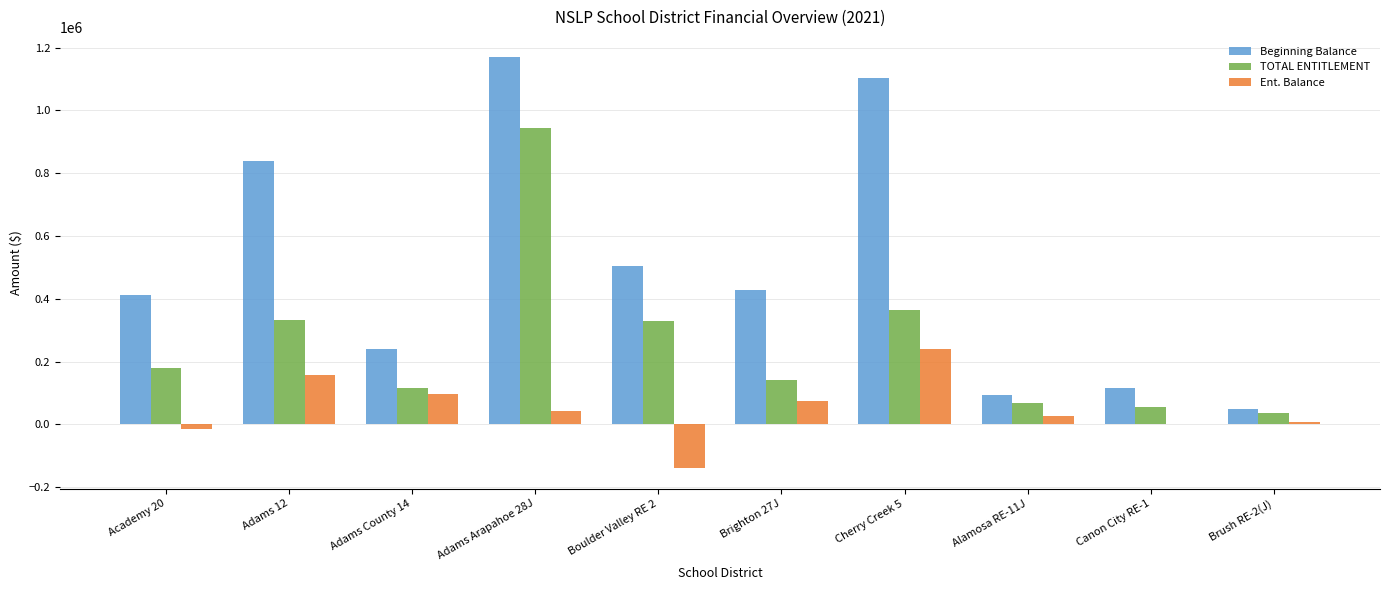

What is the maximum value shown in the chart?

1168887.8